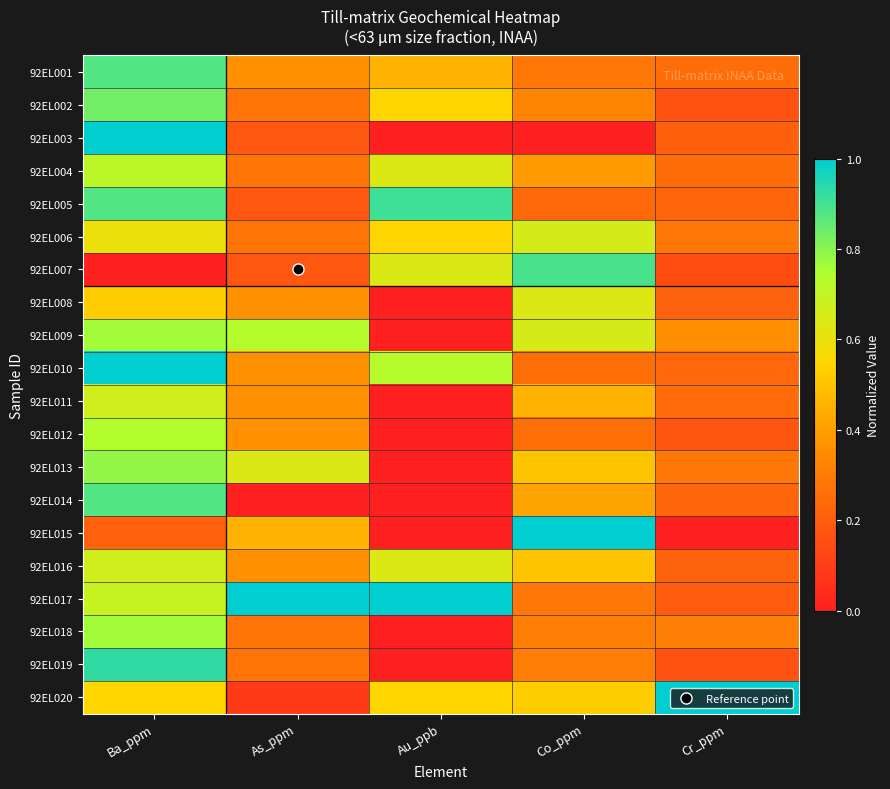

Rank the series at Cr_ppm from highest to lowest value.

92EL020, 92EL009, 92EL018, 92EL006, 92EL013, 92EL001, 92EL004, 92EL011, 92EL010, 92EL014, 92EL005, 92EL016, 92EL008, 92EL003, 92EL017, 92EL012, 92EL002, 92EL019, 92EL007, 92EL015